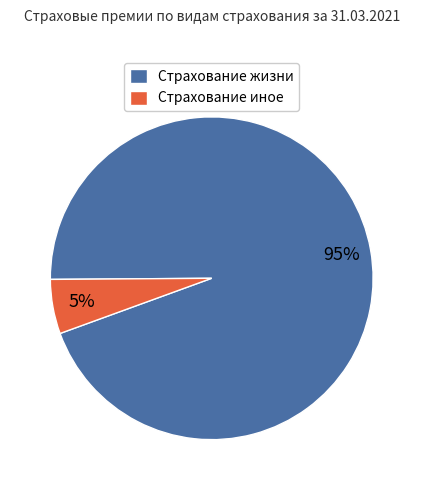

To the nearest percent, what is the average slice percentage?

50%